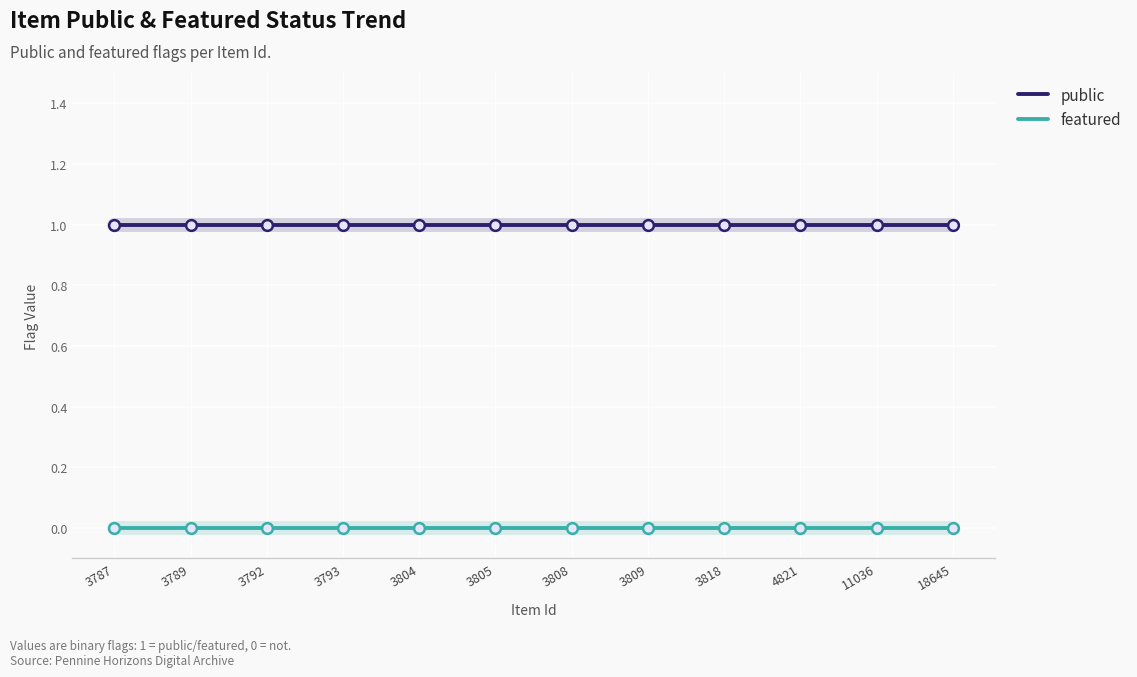

True or false: featured and public cross at least once.

False